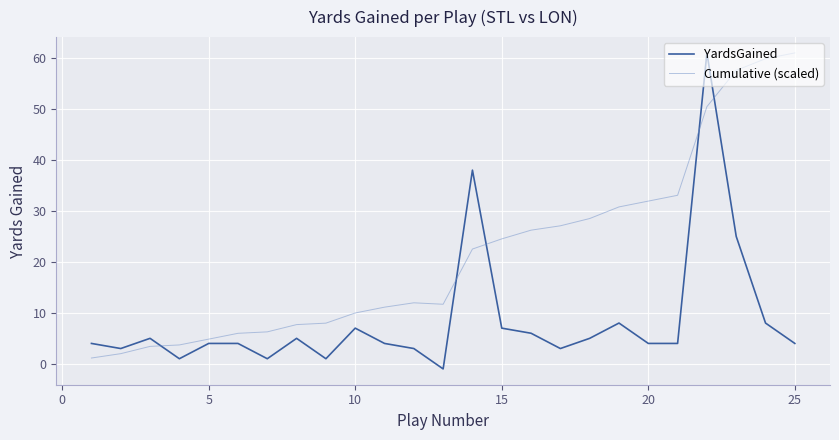

Which series ends up on top after the final intersection of YardsGained and Cumulative (scaled)?

Cumulative (scaled)